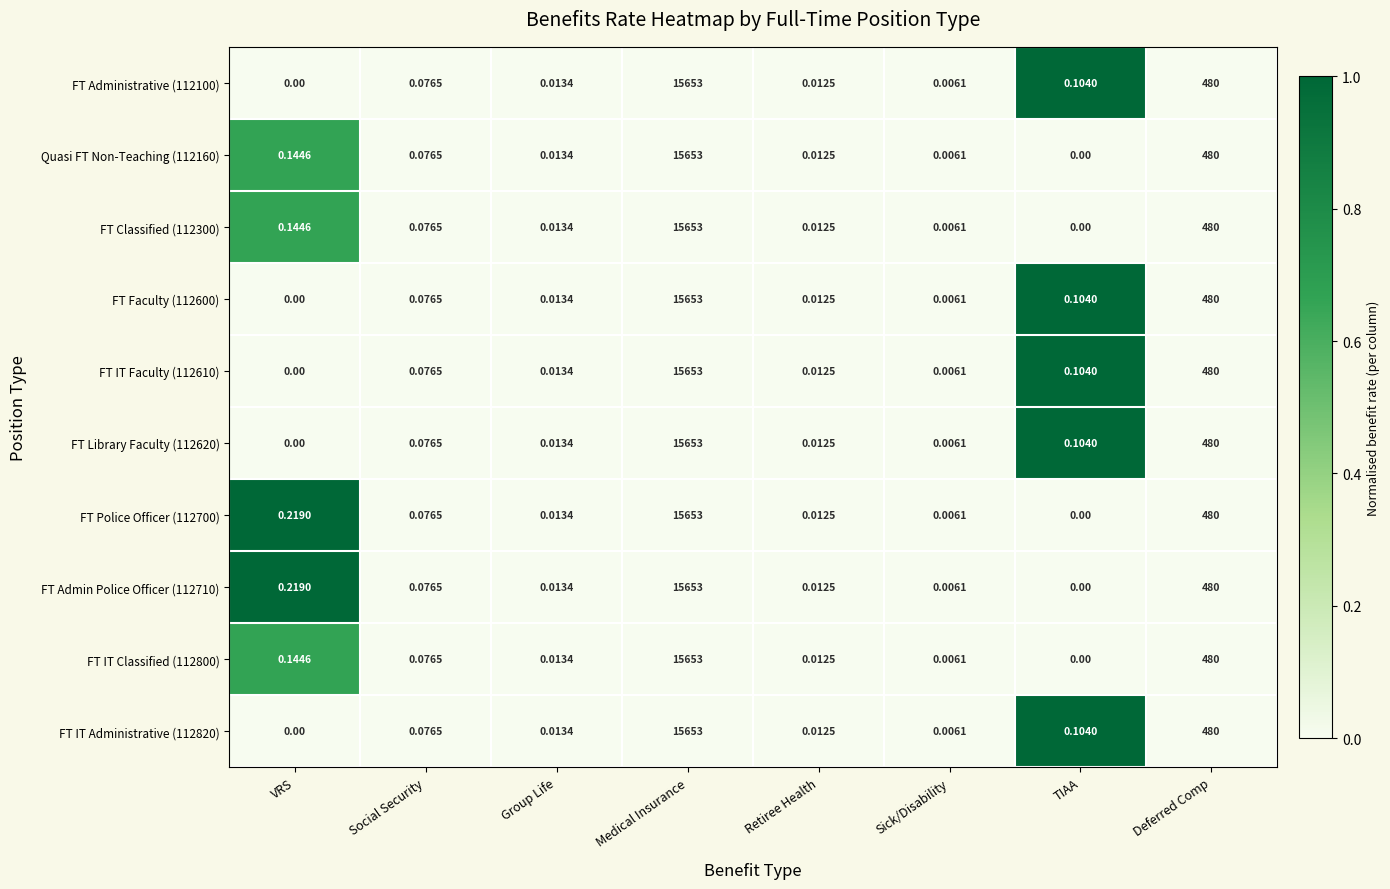

List the labels in order of FT IT Administrative (112820) value, largest first.

Medical Insurance, Deferred Comp, TIAA, Social Security, Group Life, Retiree Health, Sick/Disability, VRS